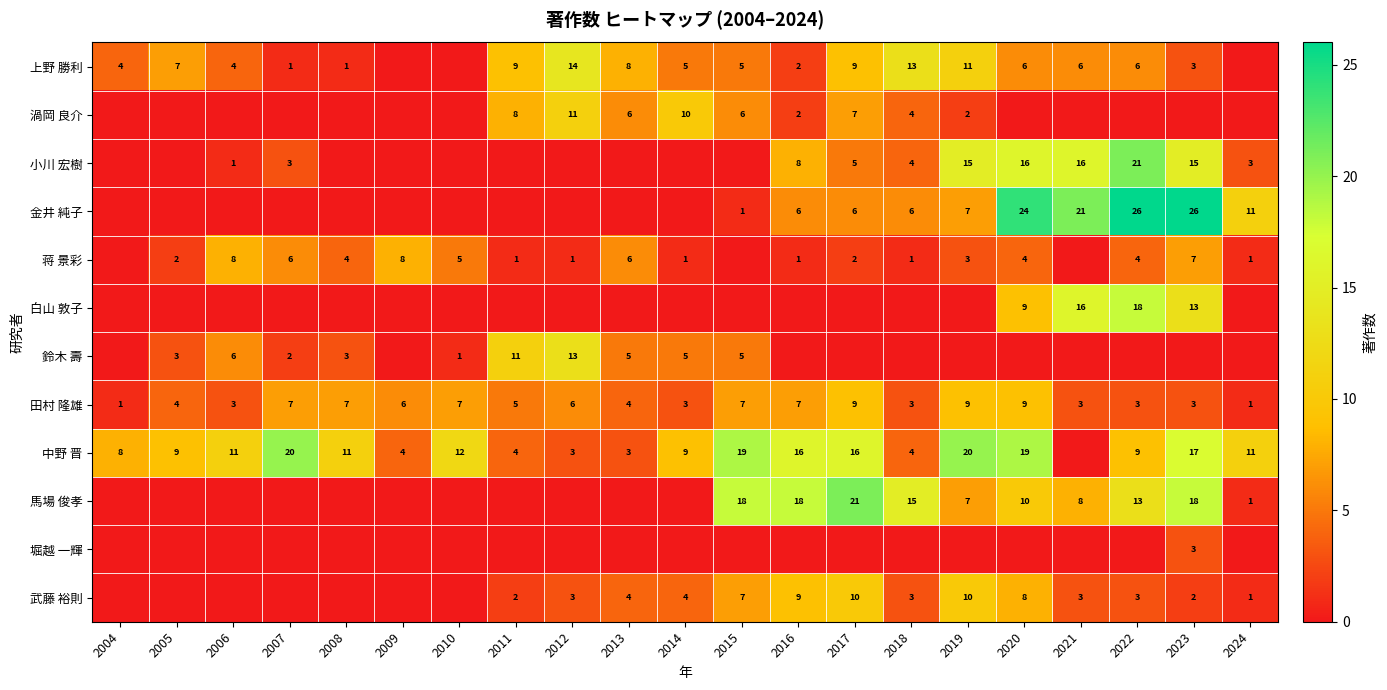

The 蒋 景彩 series shows 7 at 2023. True or false?

True